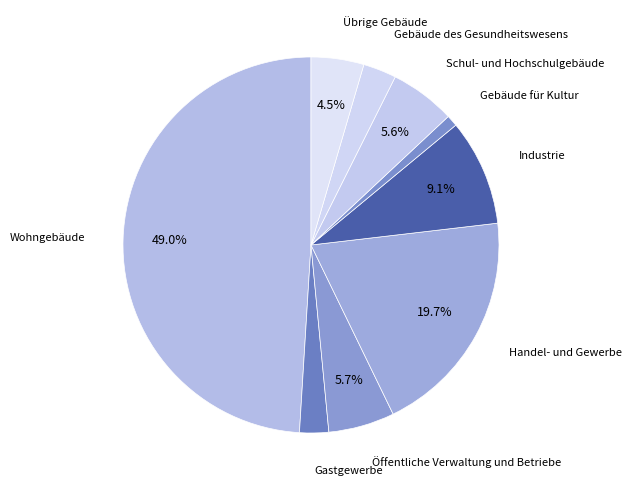

How many segments does this pie chart have?

9